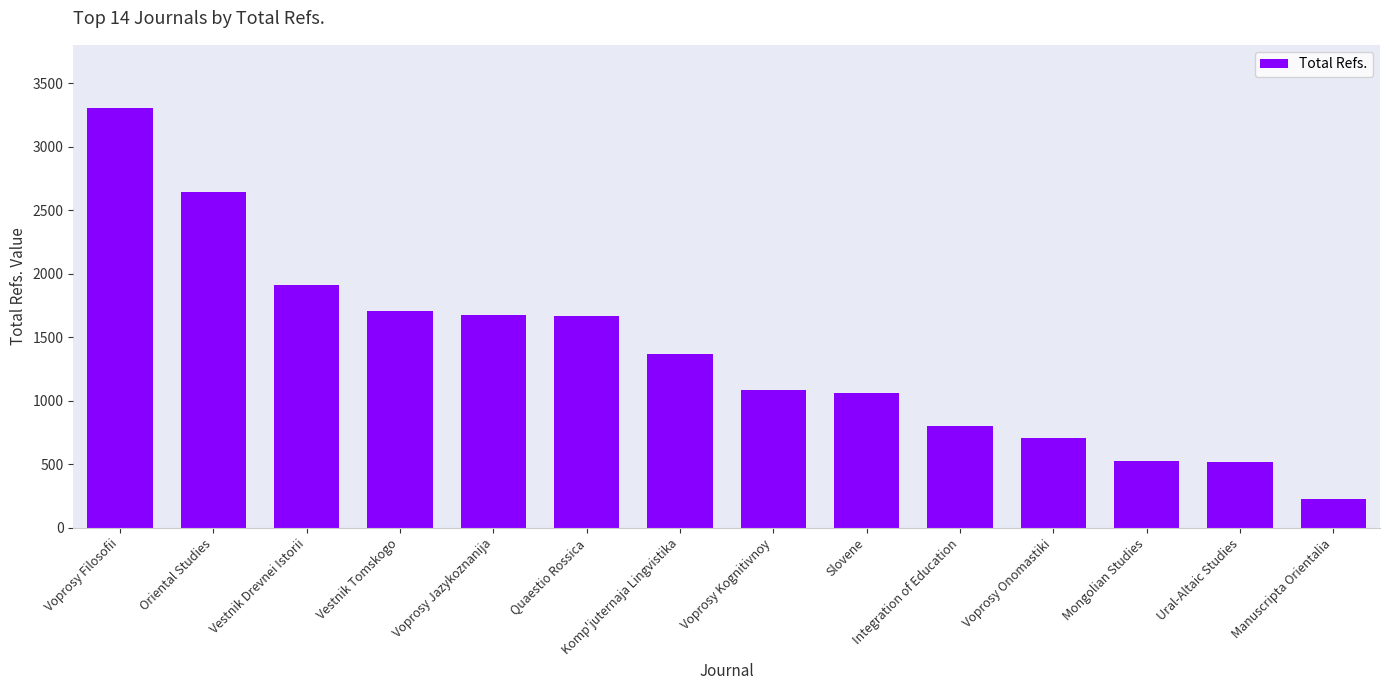

Does the chart contain any negative values?

No